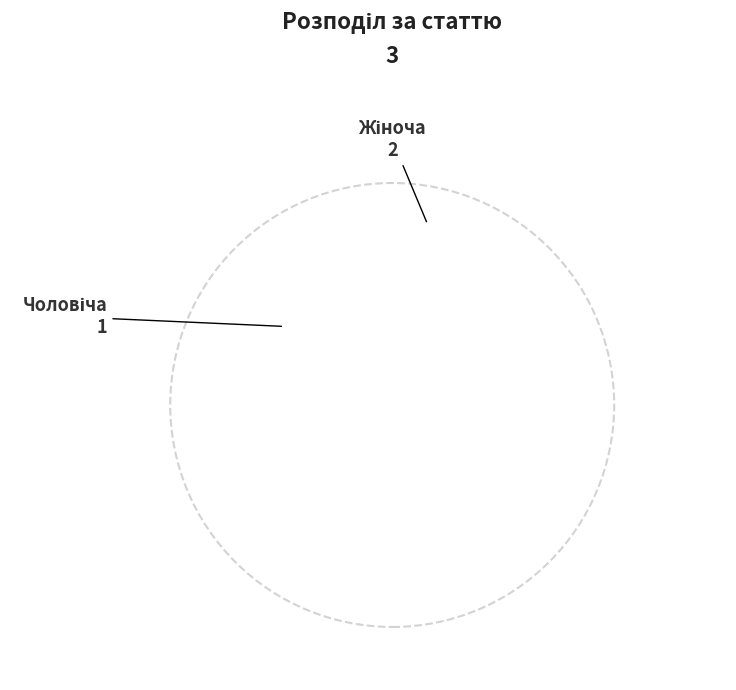

Count the number of slices in the pie.

2